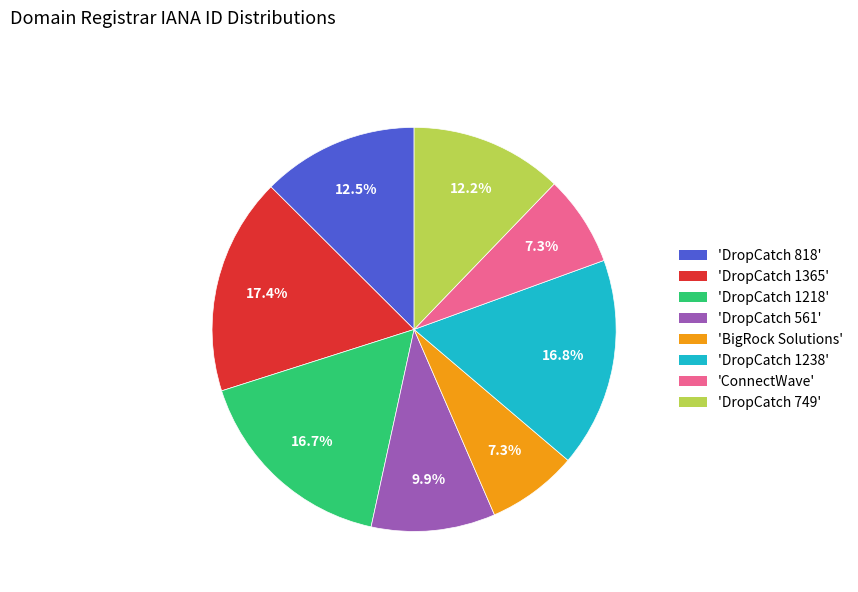

To the nearest percent, what is the difference between the largest and smallest slice percentages?

10%